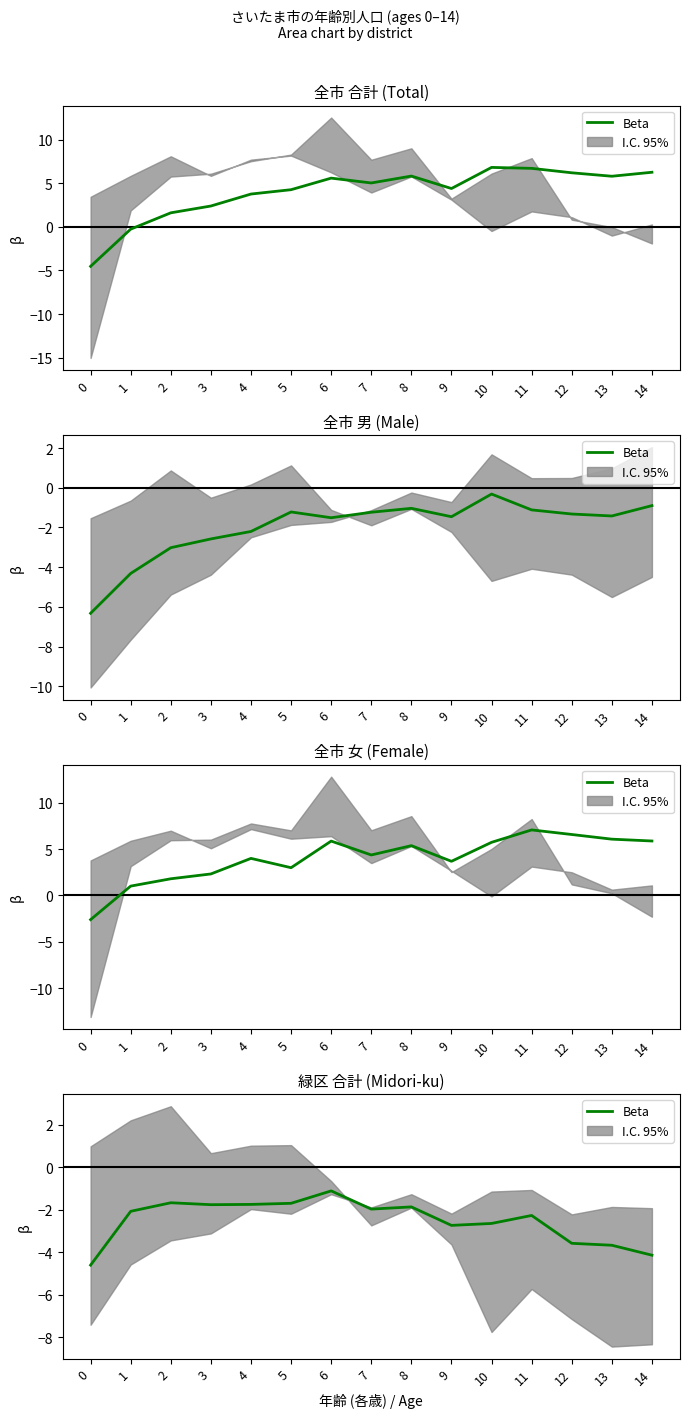

Which has a higher value, 10 or 9?

10